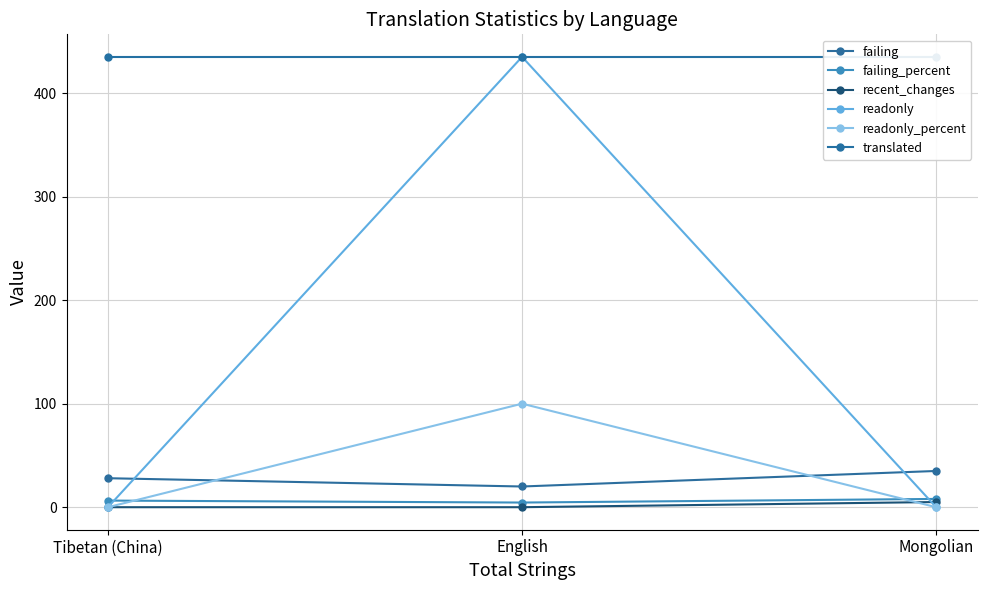

Reading right to left, what are all the values shown in this chart?

failing: 35.0	20.0	28.0
failing_percent: 8.0	4.5	6.4
recent_changes: 5.0	0.0	0.0
readonly: 0.0	435.0	0.0
readonly_percent: 0.0	100.0	0.0
translated: 435.0	435.0	435.0